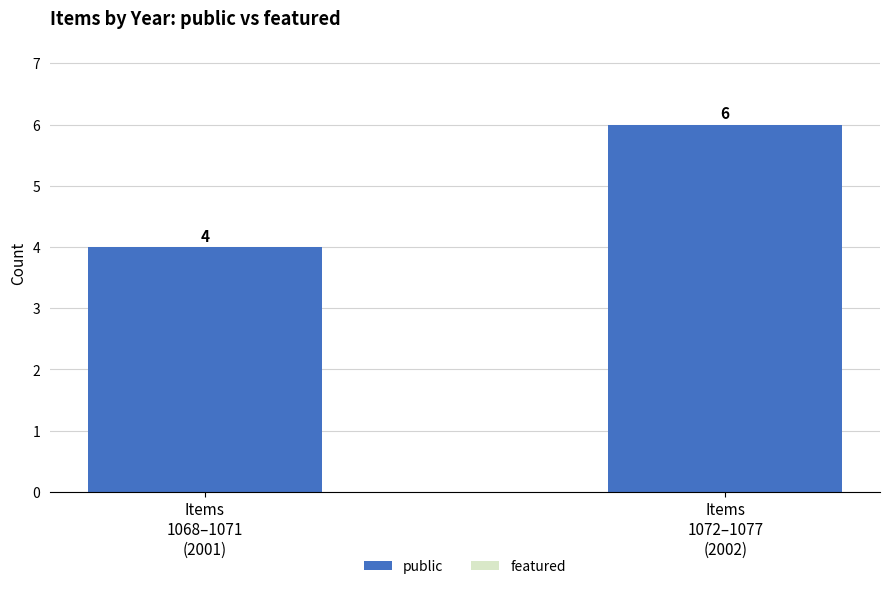

What is the average value?

5